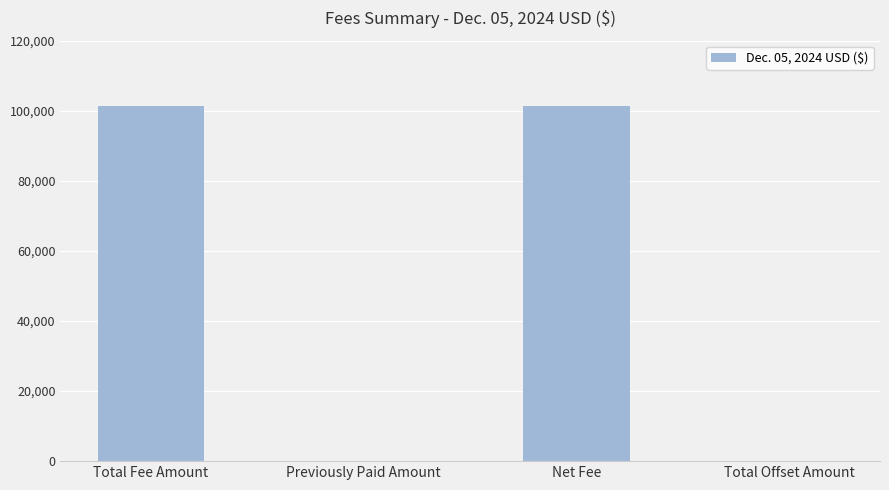

Reading left to right, extract all data points from this chart.

Total Fee Amount=101237.4	Previously Paid Amount=0.0	Net Fee=101237.4	Total Offset Amount=0.0